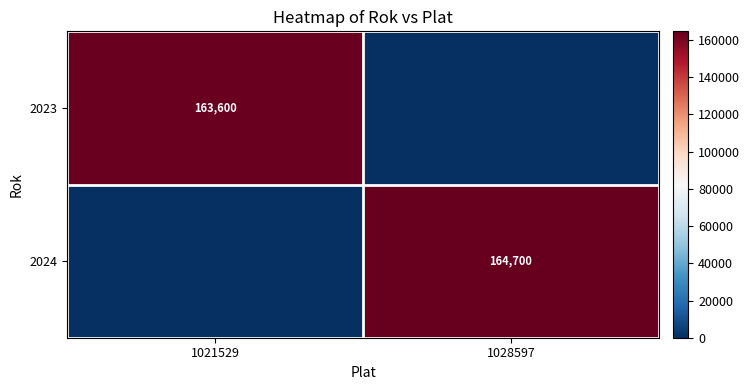

True or false: 2023 has a value of 237296 at 1021529.

False